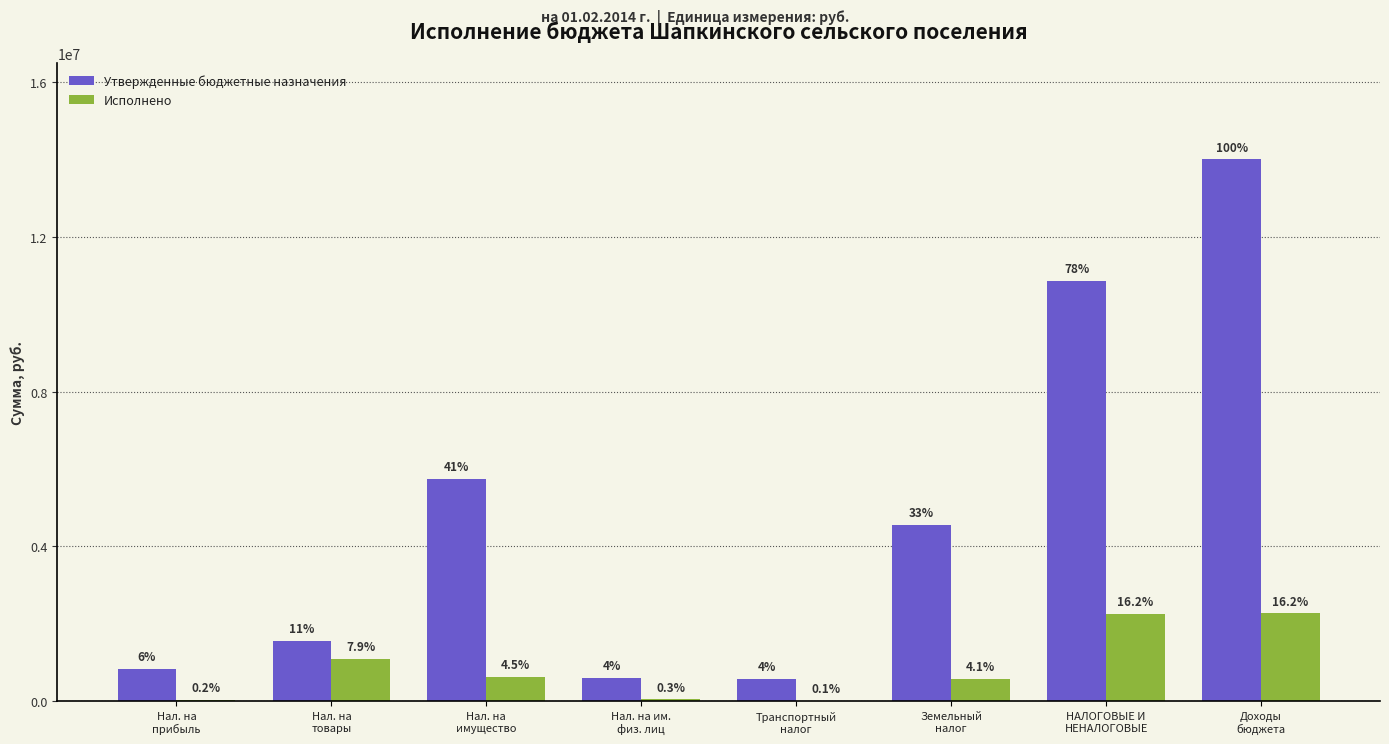

Is it true that Утвержденные бюджетные назначения equals 21356506.3 at Доходы
бюджета?

False